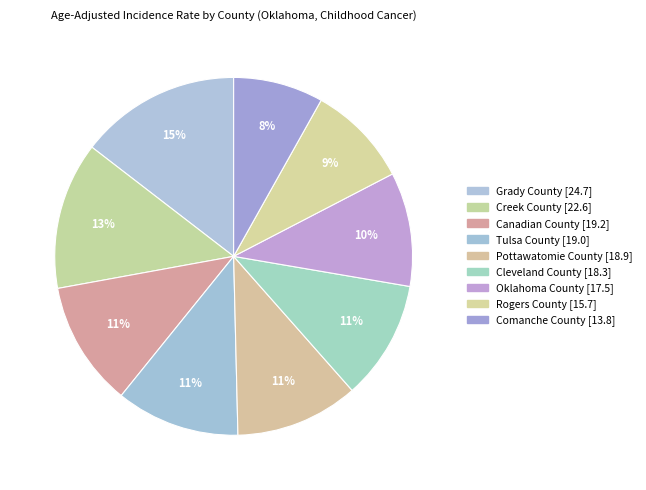

Do Comanche County and Grady County together represent more than half of the pie?

No